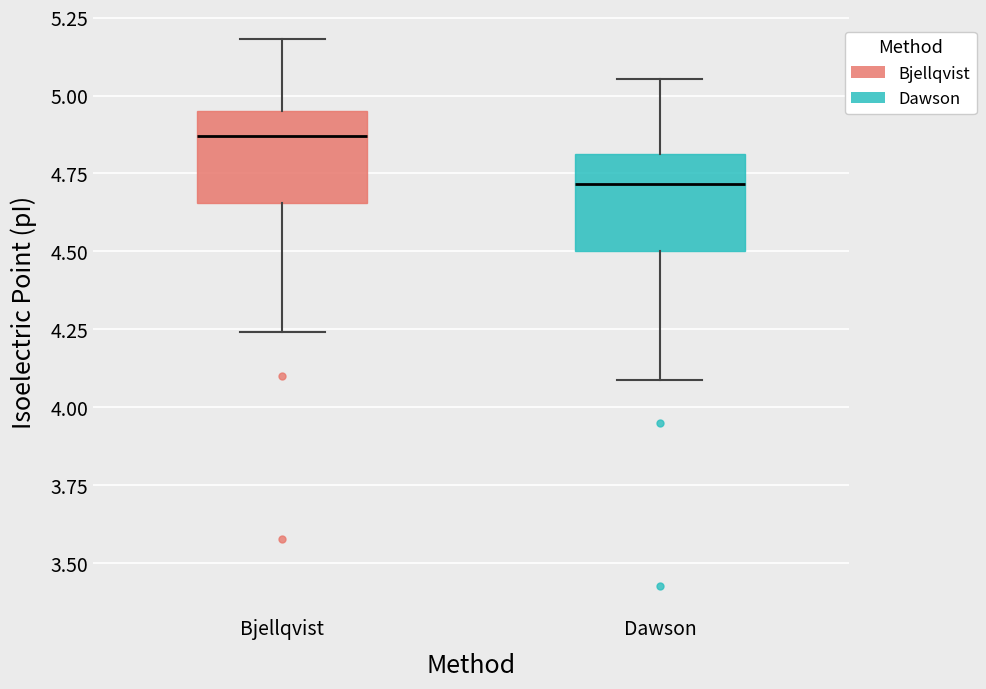

Reading left to right, transcribe this box plot: for each box, give where its median line is, the range the box spans, and where its two whiskers end, as read against the y-axis. The values are not printed on the chart, so give them approximately, as read against the axis.

Bjellqvist: median 4.85, box 4.65 to 4.95, whiskers 4.25 to 5.20
Dawson: median 4.70, box 4.50 to 4.80, whiskers 4.10 to 5.05